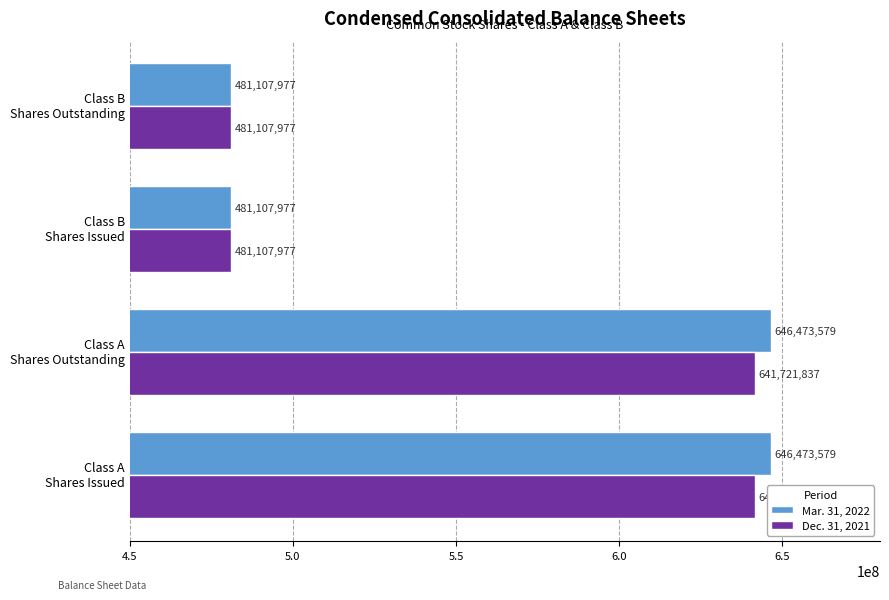

What is the highest value of the Mar. 31, 2022 series?

646473579